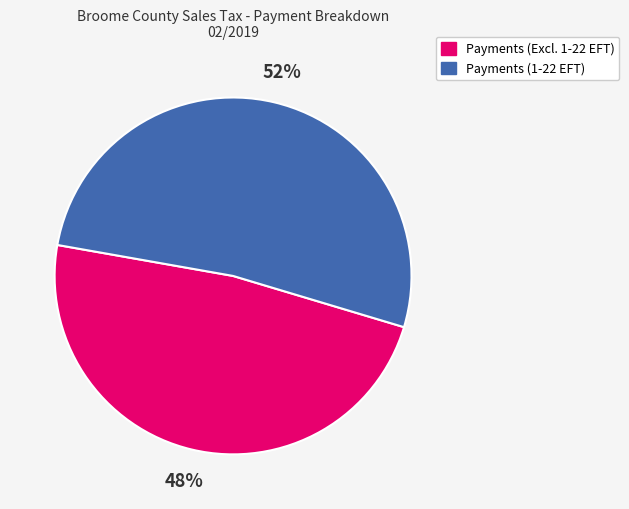

How many segments does this pie chart have?

2